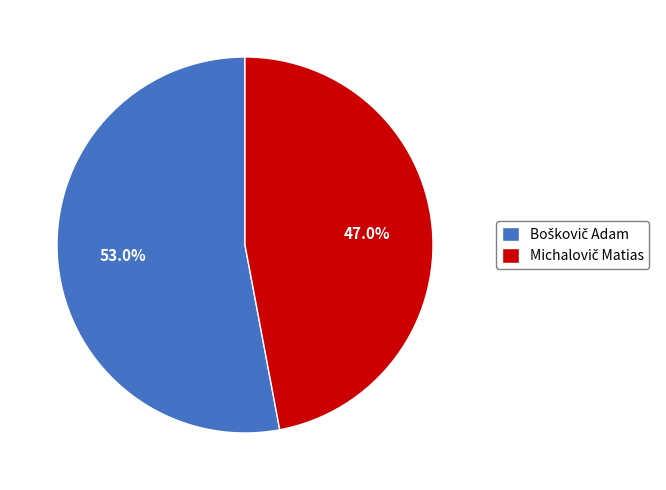

Is there a majority slice in this chart?

Yes